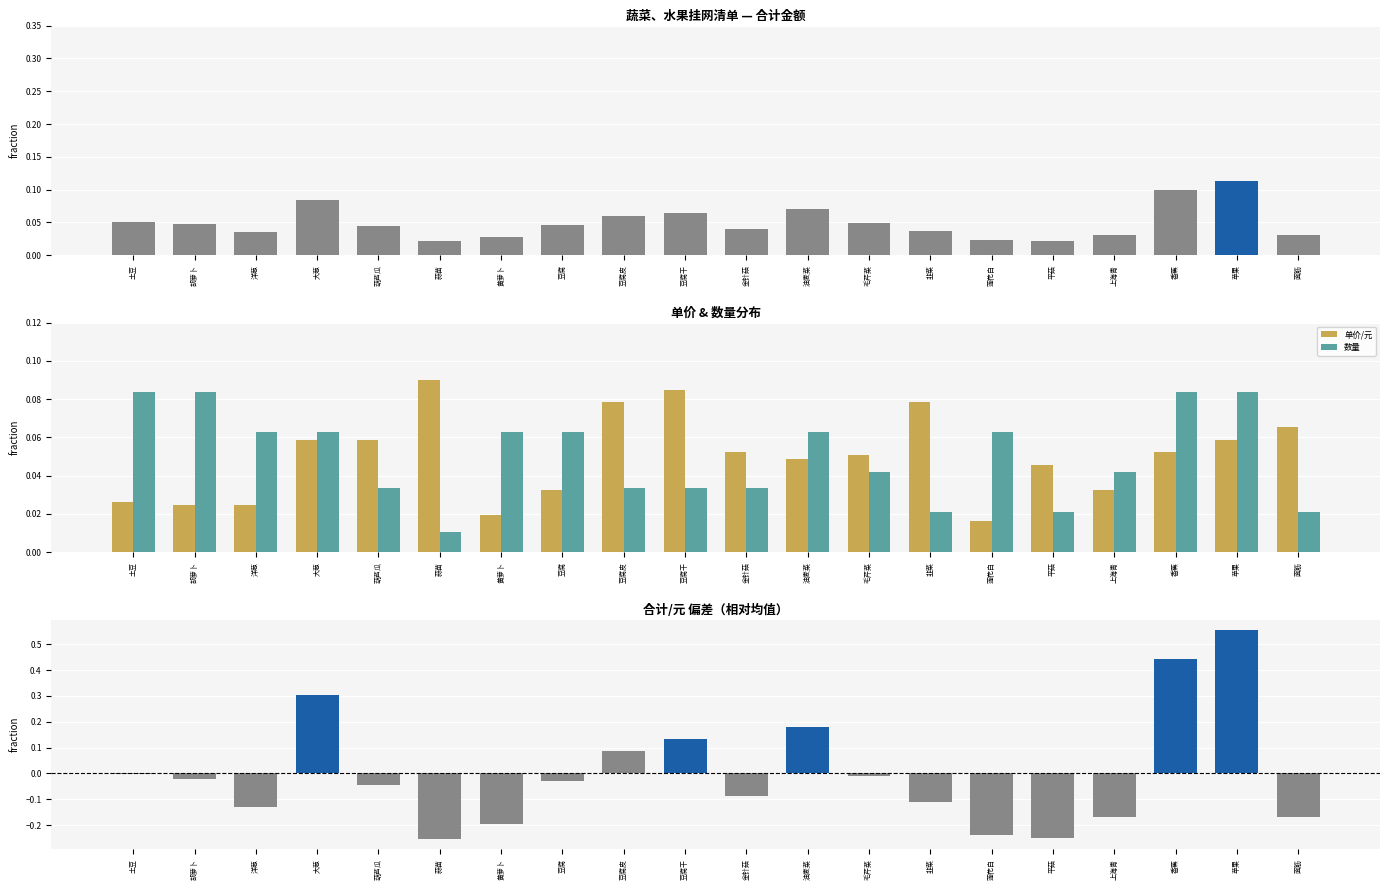

How many data points does each series have?

20